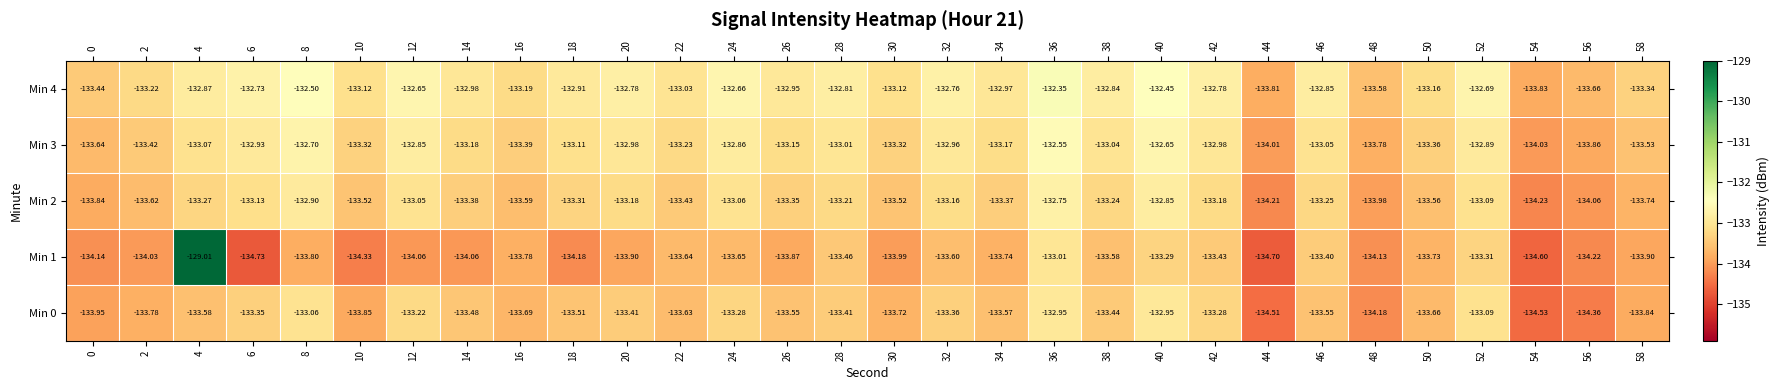

At which category is the sum across all series the highest?

4